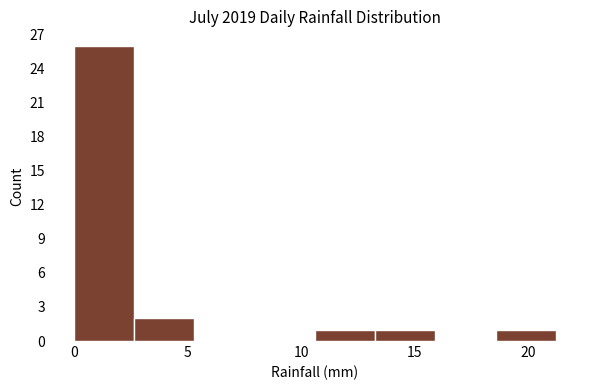

Reading left to right, transcribe this chart: for each bar, give the range it covers on the x-axis and its height. Neither the bar edges nor the heights are printed on the chart, so give them approximately, as read against the axes.

0.00 to 2.65: 26
2.65 to 5.30: 2
5.30 to 7.95: 0
7.95 to 10.60: 0
10.60 to 13.25: 1
13.25 to 15.90: 1
15.90 to 18.55: 0
18.55 to 21.20: 1